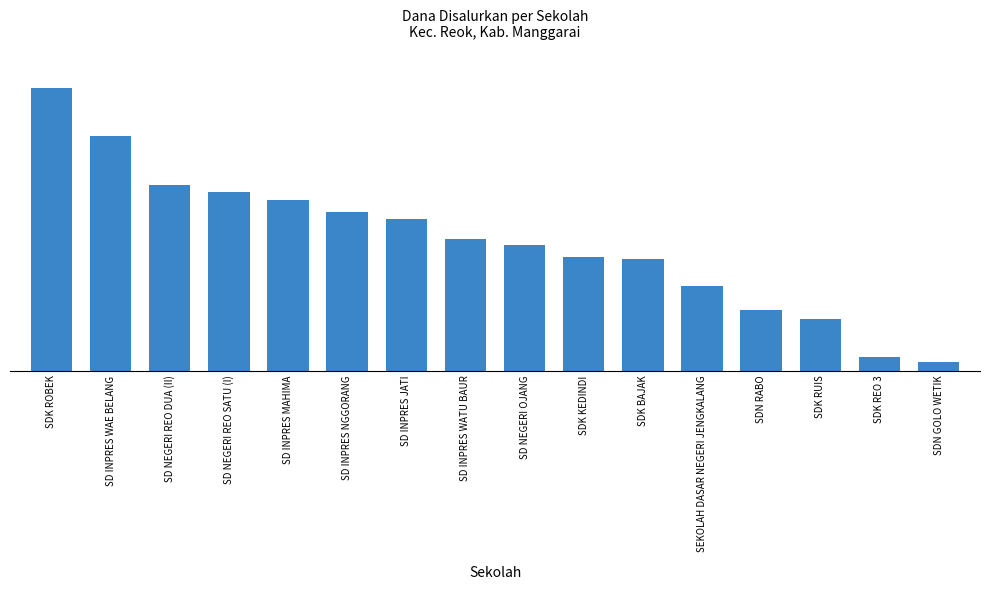

Does the chart contain any negative values?

No